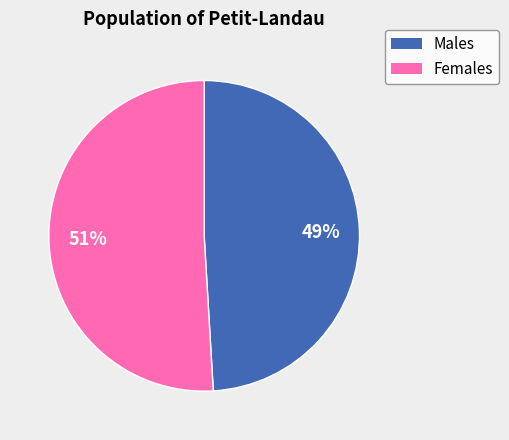

Which category has the biggest portion of the pie?

Females